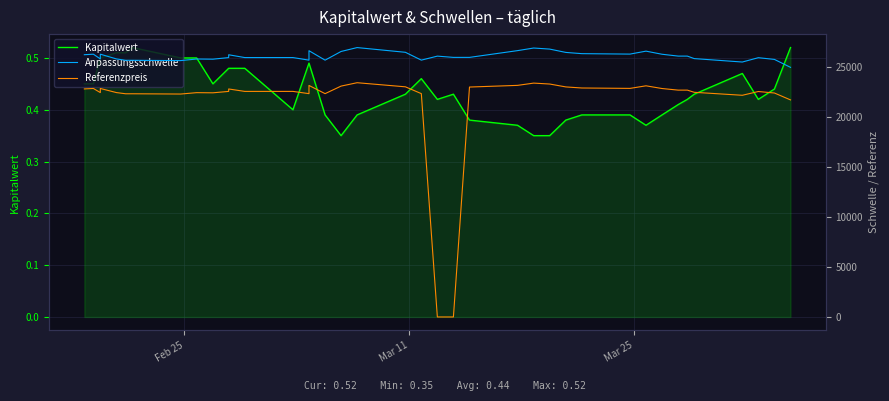

What are all the series names shown in the legend?

Kapitalwert, Anpassungsschwelle, Referenzpreis